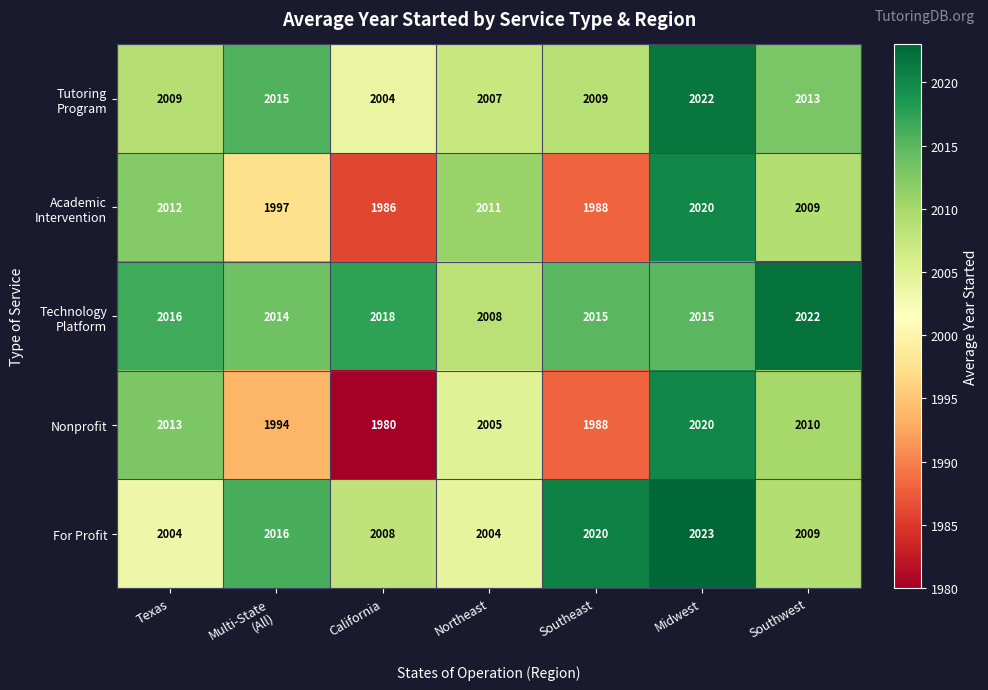

At how many categories does at least one series exceed 2000?

7